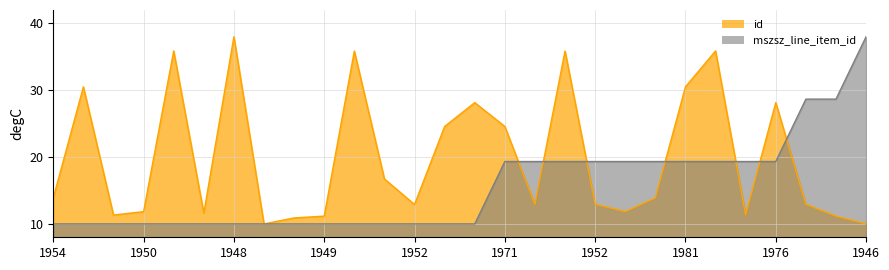

At which label does mszsz_line_item_id reach its minimum?

1954